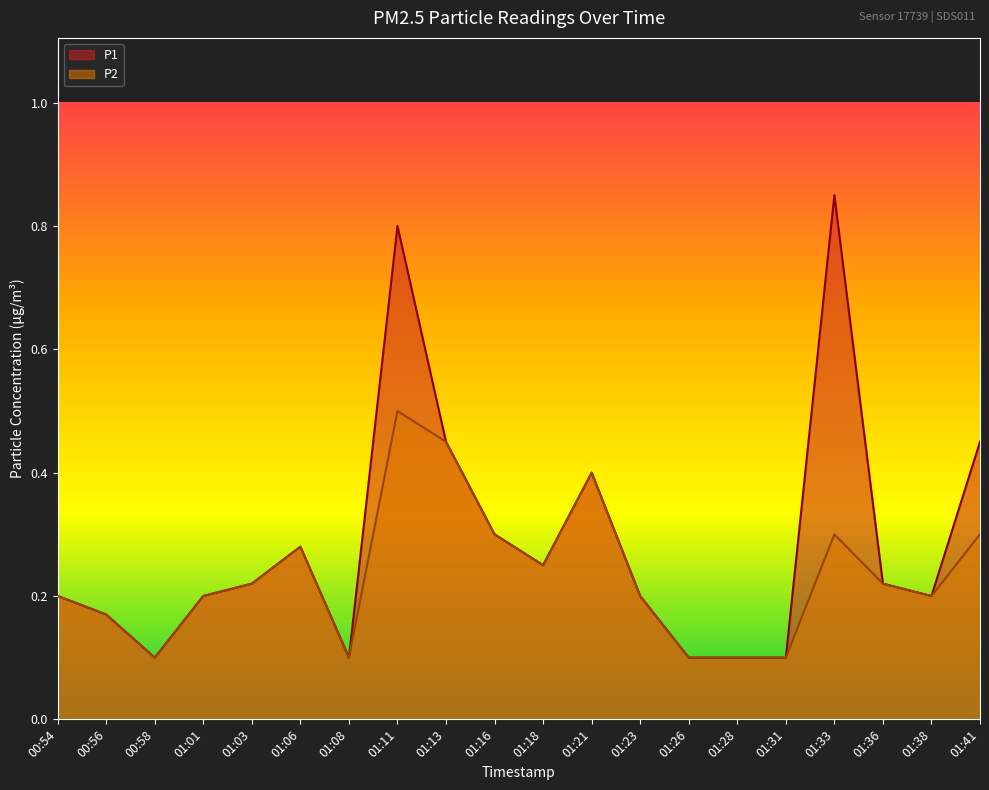

How many P2 values are between 0 and 1?

20